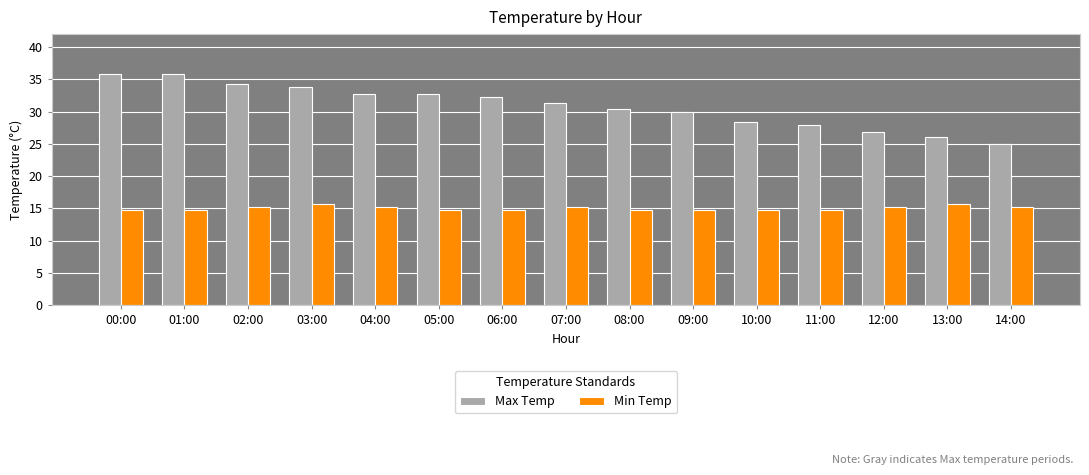

Reading left to right, transcribe all the data shown in this chart.

Max Temp: 00:00=35.8	01:00=35.8	02:00=34.3	03:00=33.8	04:00=32.8	05:00=32.8	06:00=32.3	07:00=31.4	08:00=30.4	09:00=29.9	10:00=28.4	11:00=27.9	12:00=26.9	13:00=26.0	14:00=25.0
Min Temp: 00:00=14.7	01:00=14.7	02:00=15.2	03:00=15.7	04:00=15.2	05:00=14.7	06:00=14.7	07:00=15.2	08:00=14.7	09:00=14.7	10:00=14.7	11:00=14.7	12:00=15.2	13:00=15.7	14:00=15.2